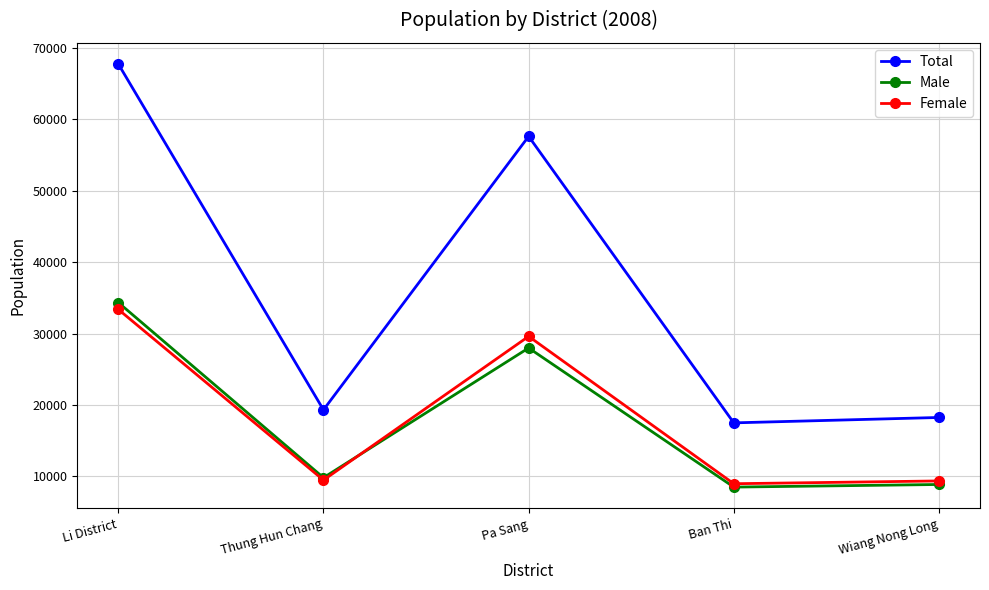

How many lines are shown in the chart?

3